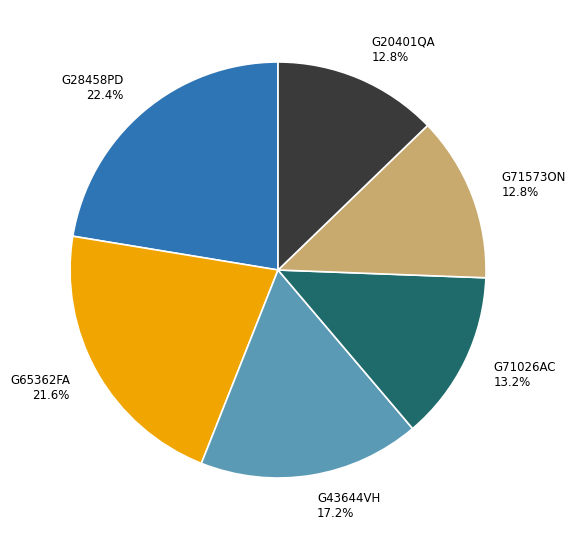

To the nearest percent, what is the difference between the largest and smallest slice percentages?

10%